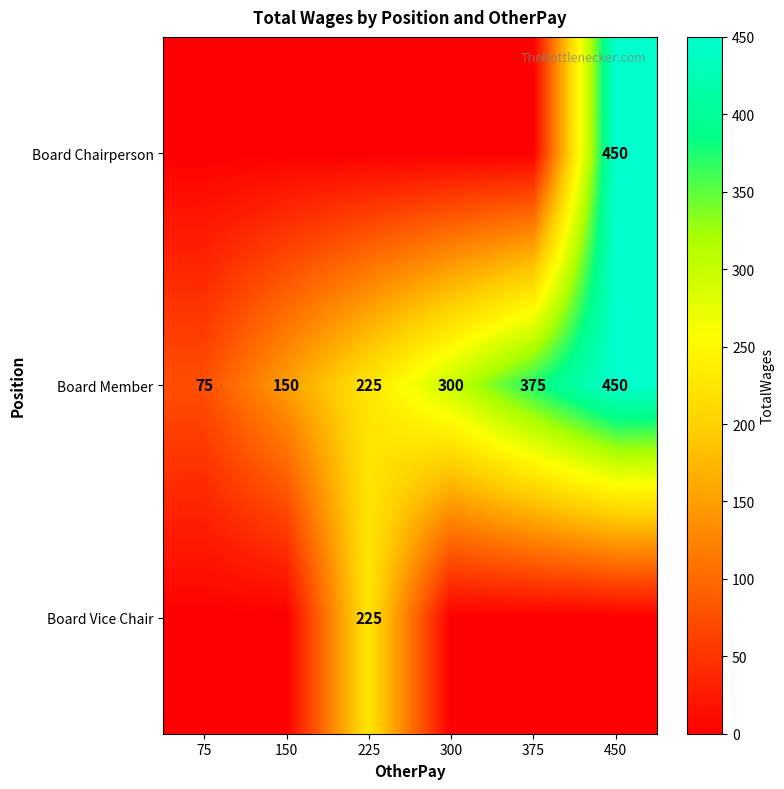

What value does the Board Member series have at 150?

150